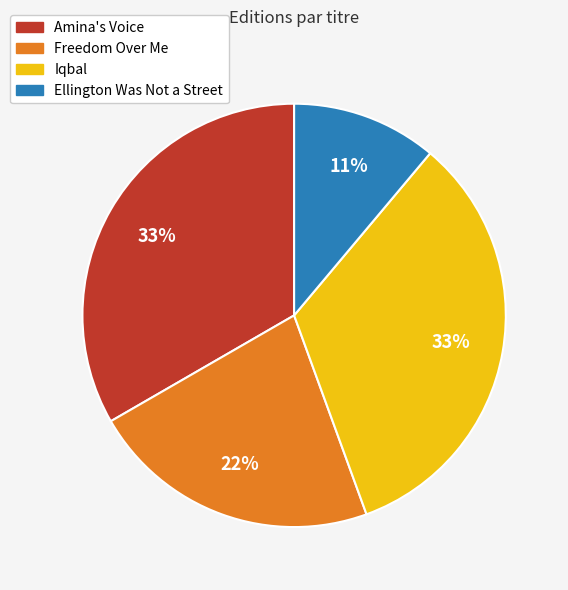

True or false: Freedom Over Me accounts for 22% of the total.

True